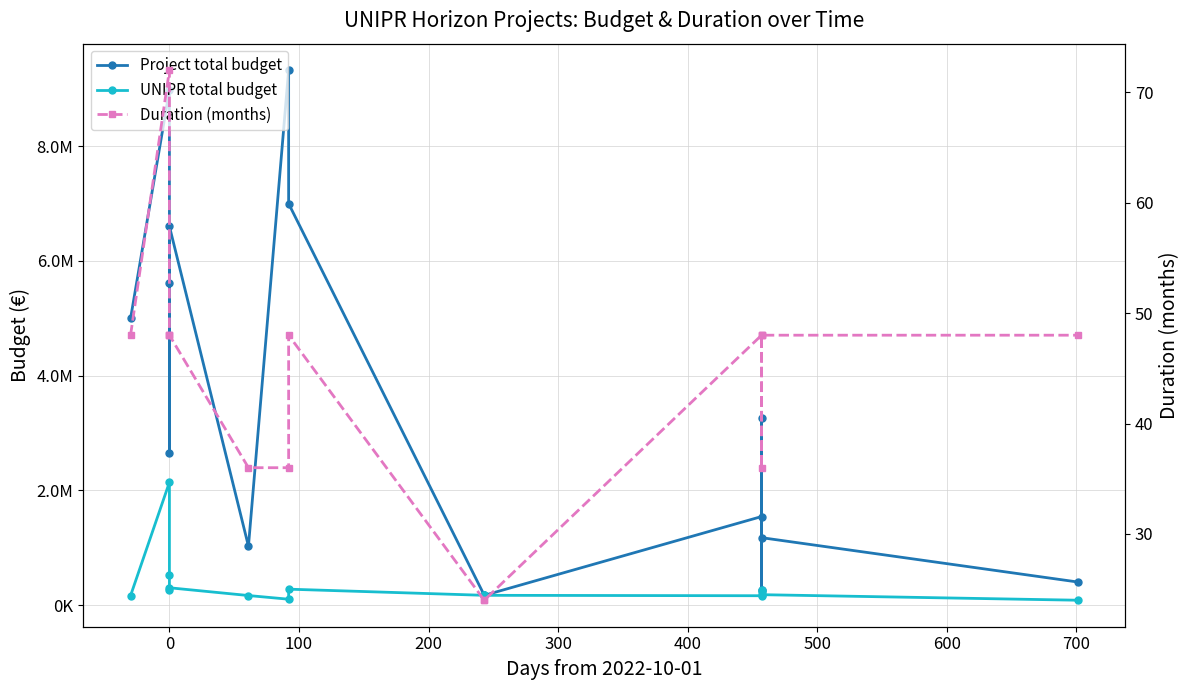

Reading left to right, list all the values displayed in this chart.

Project total budget: 4997601.2	8976957.0	2654596.8	5616875.0	6604853.0	1028062.5	9325132.0	6999461.2	172750.1	172750.1	1545600.0	265099.2	3260610.3	1177600.0	404800.0
UNIPR total budget: 166375.0	2142970.0	518875.2	258125.0	304375.0	169000.0	105000.0	280023.8	172750.1	172750.1	165600.0	265099.2	229574.1	184000.0	87400.0
Duration (months): 48.0	72.0	48.0	48.0	48.0	36.0	36.0	48.0	24.0	24.0	48.0	36.0	48.0	48.0	48.0